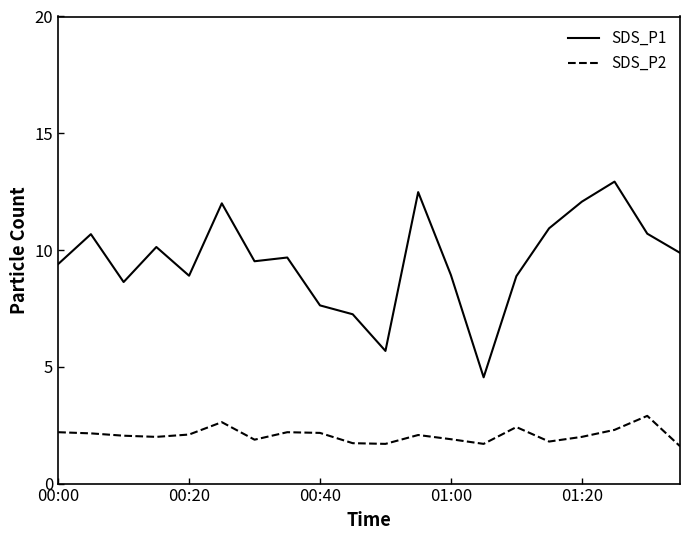

Rank the series by their average value, from highest to lowest.

SDS_P1, SDS_P2